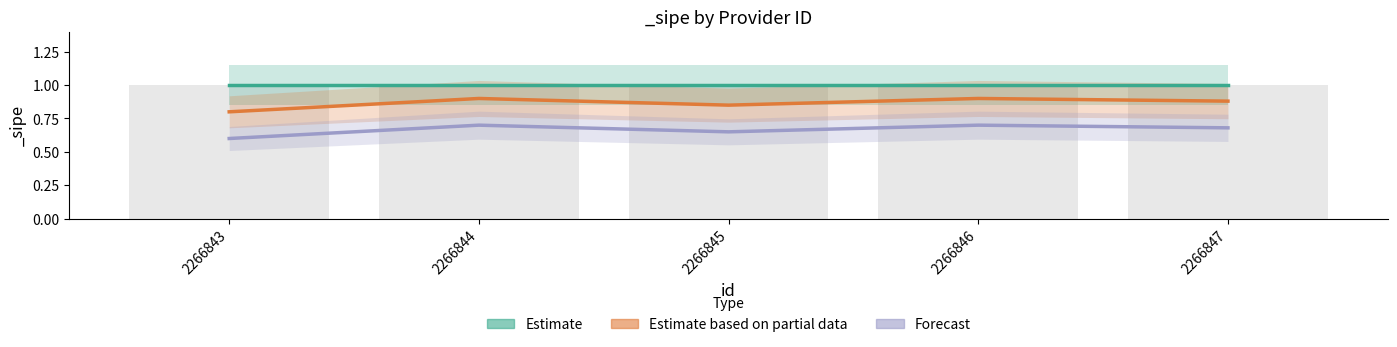

The value of Estimate based on partial data at 2266845 is 1.3. True or false?

False